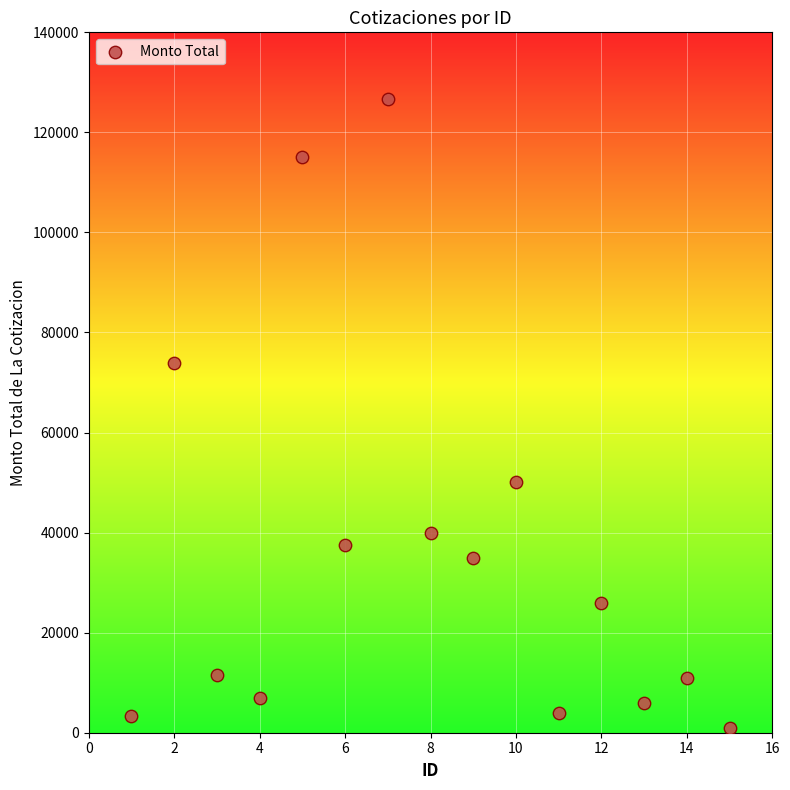

What Y value in the scatter plot is closest to 63815?

73996.4